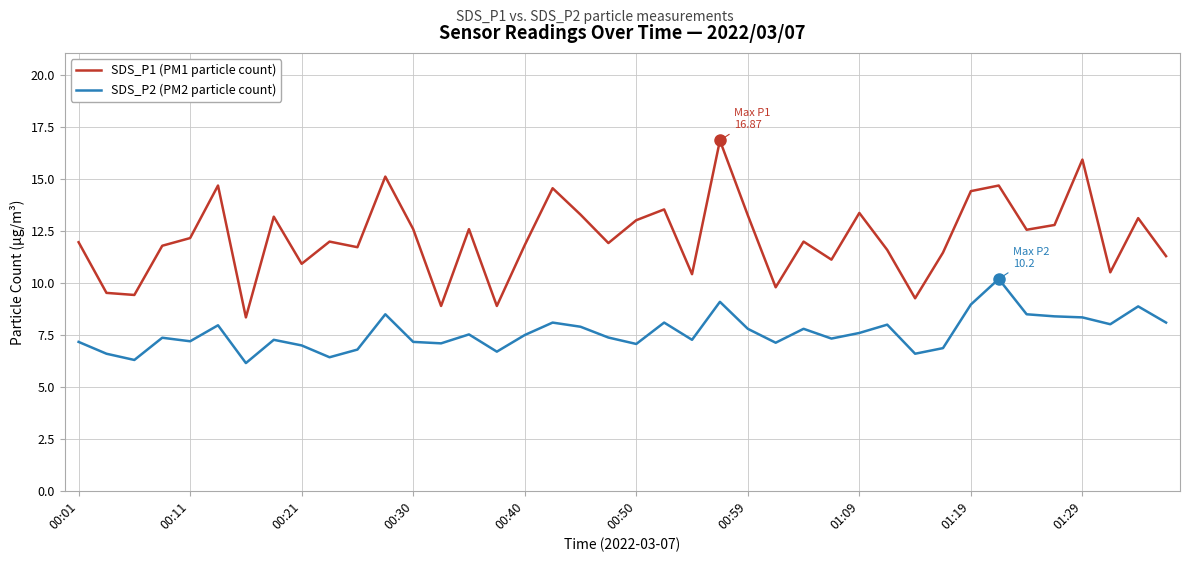

True or false: SDS_P2 (PM2 particle count) and SDS_P1 (PM1 particle count) intersect in this chart.

False